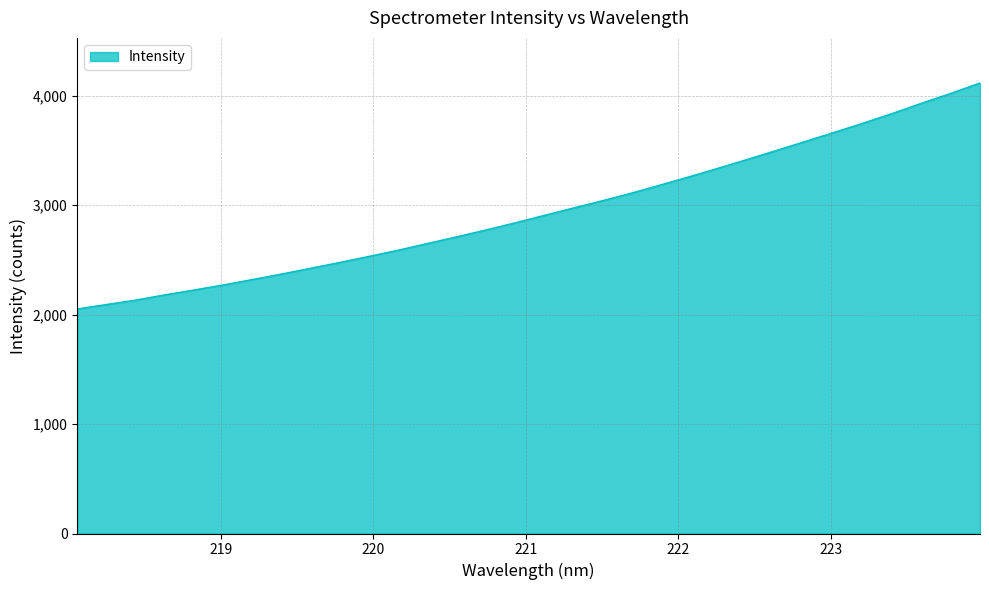

What is the sum of all values?

94294.9